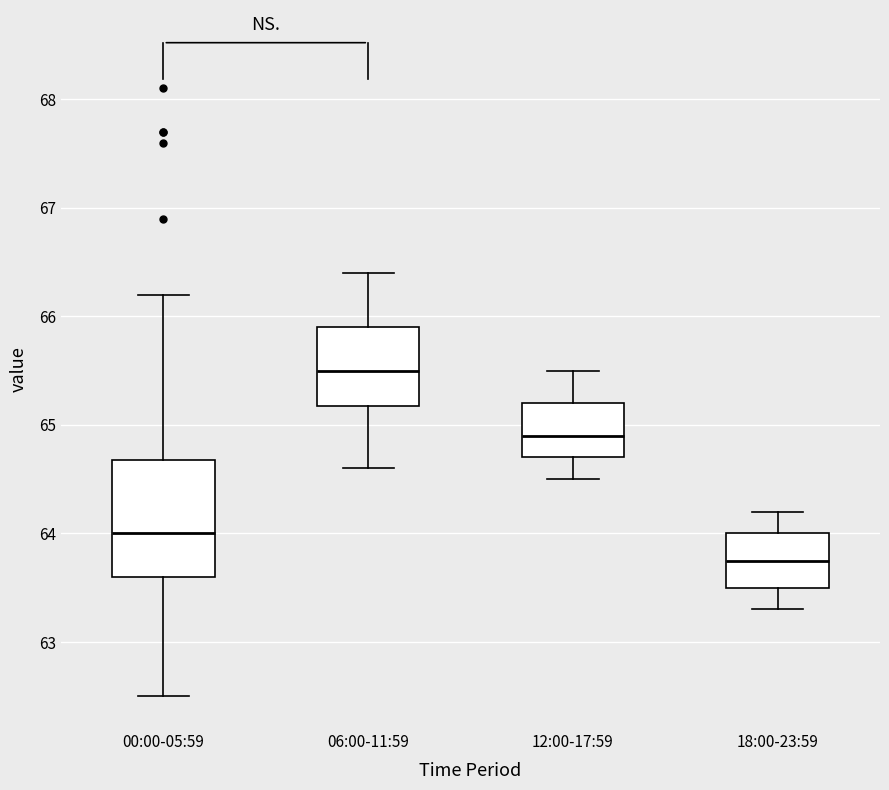

Which box is the tallest, from its lower edge to its upper edge?

00:00-05:59